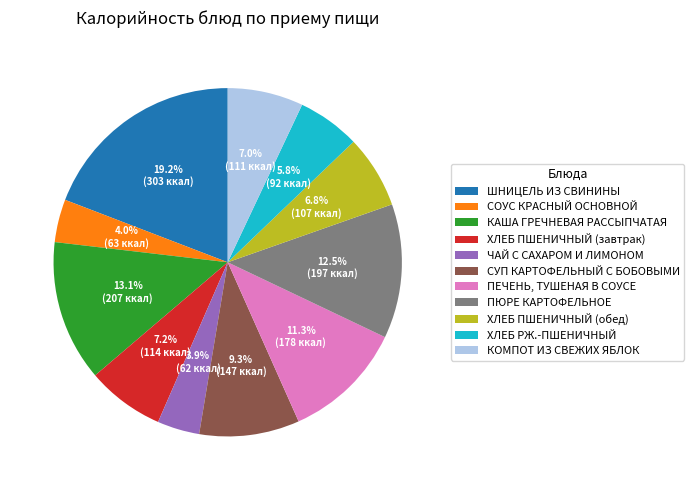

To the nearest percent, what is the combined percentage of ЧАЙ С САХАРОМ И ЛИМОНОМ and ХЛЕБ ПШЕНИЧНЫЙ (обед)?

11%